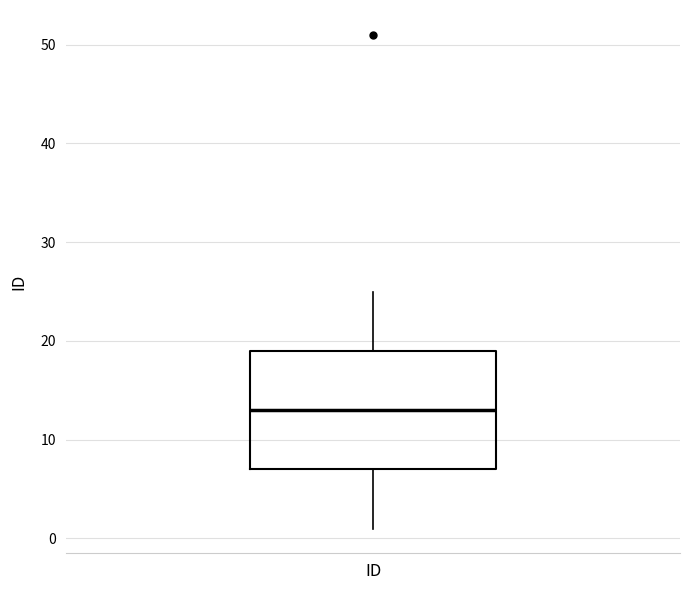

Read this box plot against the y-axis: the position of the median line, the range covered by the box, and the ends of both whiskers. The values are not printed on the chart, so give them approximately, as read against the axis.

median 13, box 7 to 19, whiskers 1 to 25